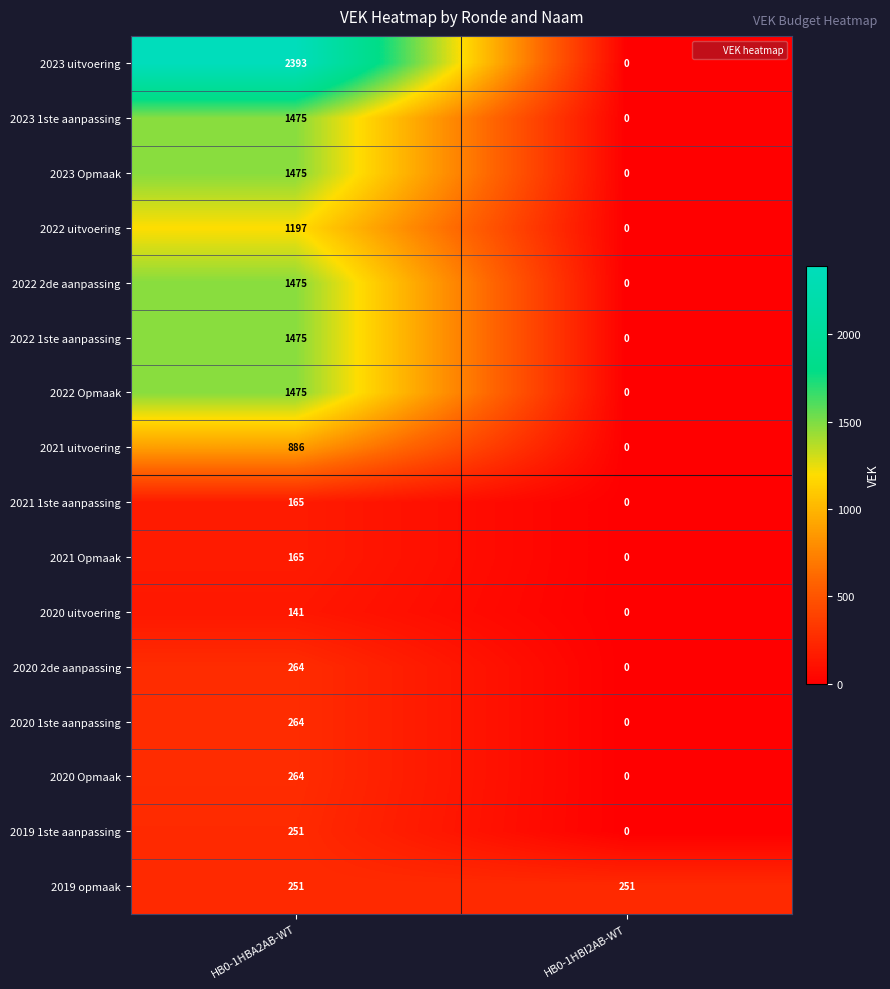

Read the 2022 Opmaak value at HB0-1HBA2AB-WT, to the nearest 50.

1500